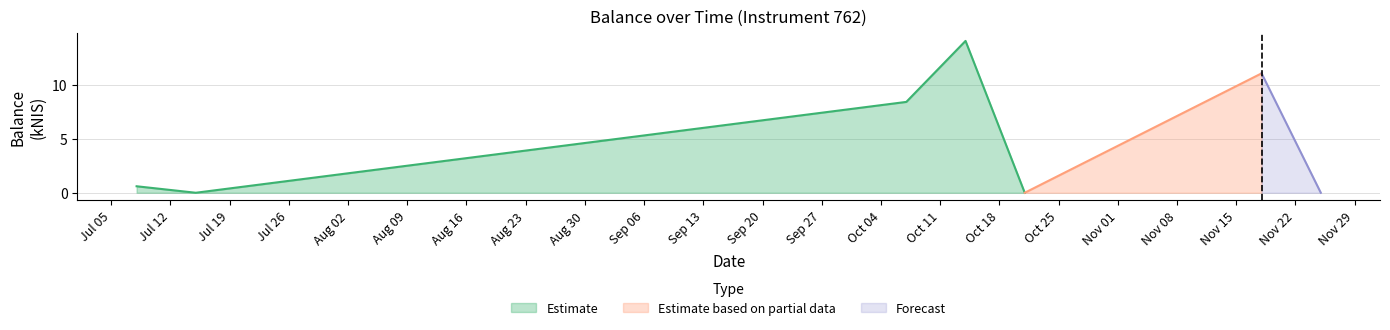

What is the average value?

4.9